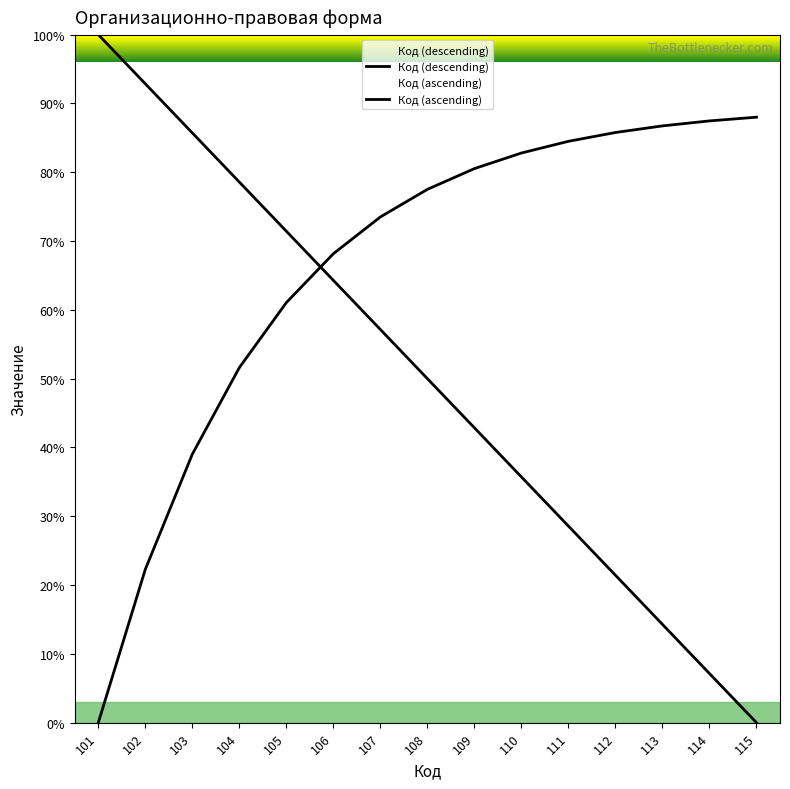

Is it true that Код (ascending) equals 86.7 at 113?

True